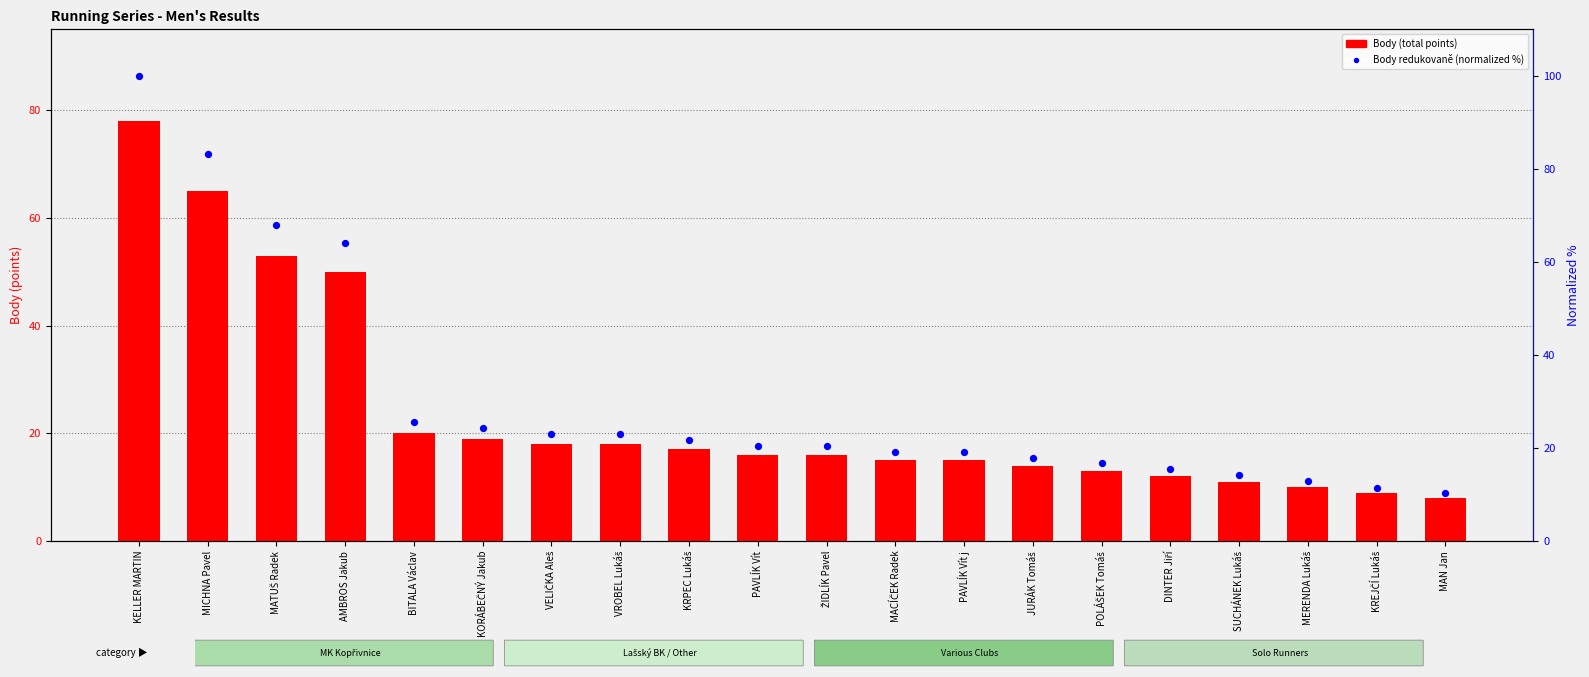

Is the value of Body redukovaně (normalized %) at MERENDA Lukáš greater than the value of Body (total points) at AMBROS Jakub?

No